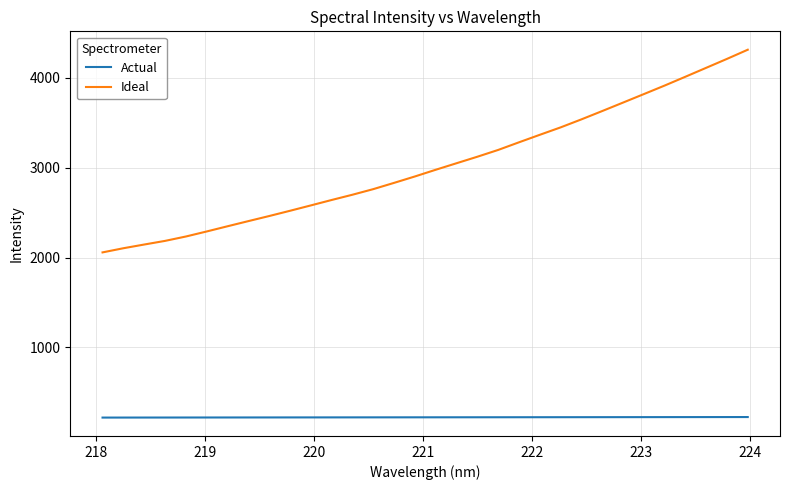

What is the lowest value of the Ideal series?

2057.2